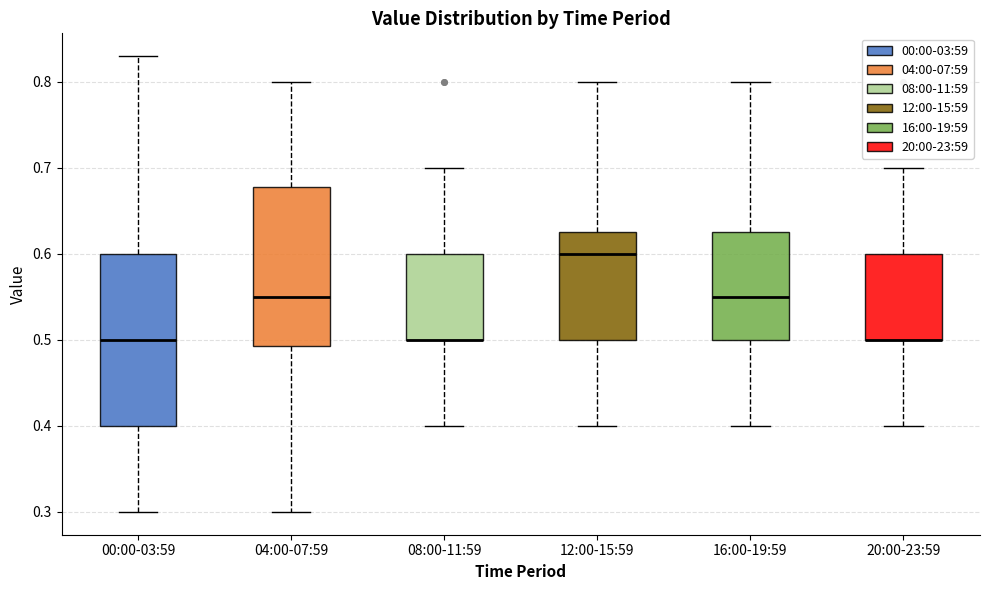

Which box is the tallest, from its lower edge to its upper edge?

00:00-03:59